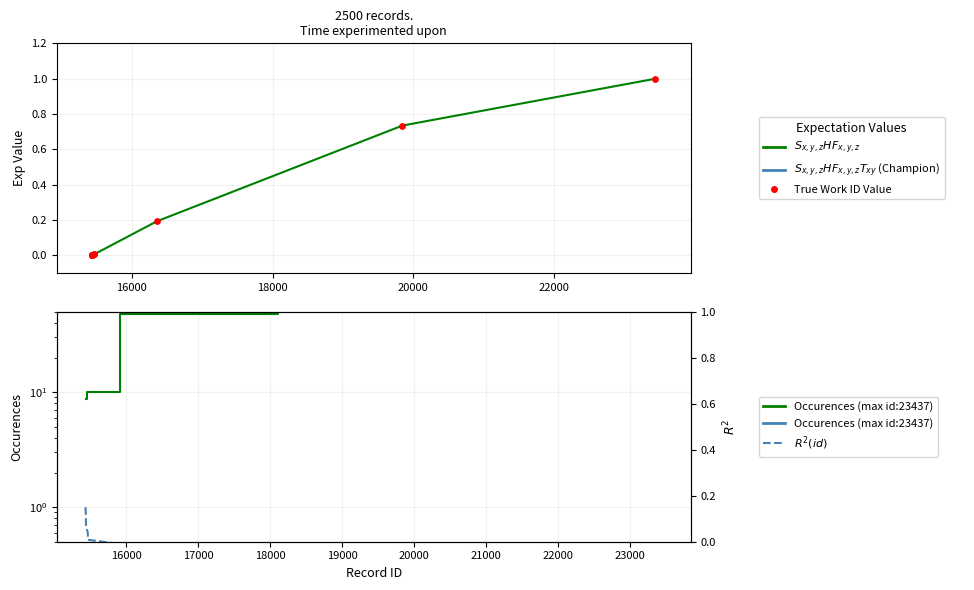

At how many categories does at least one series exceed 196?

1